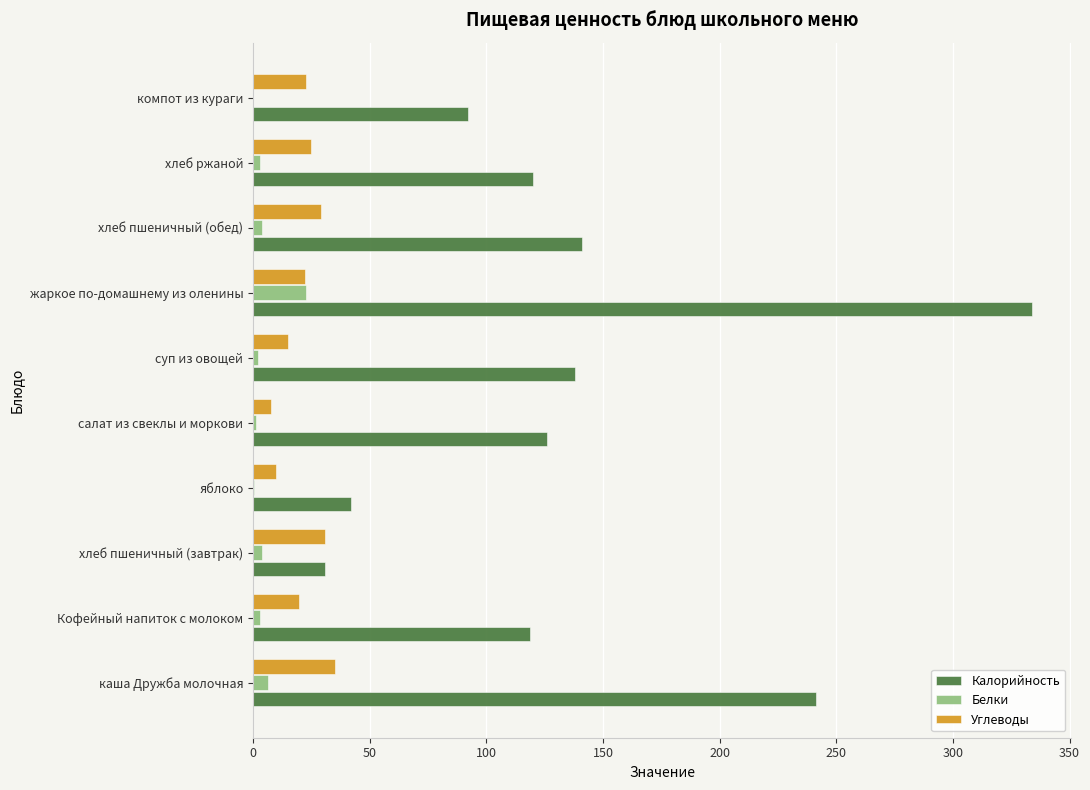

At which label is Калорийность closest to 182?

хлеб пшеничный (обед)